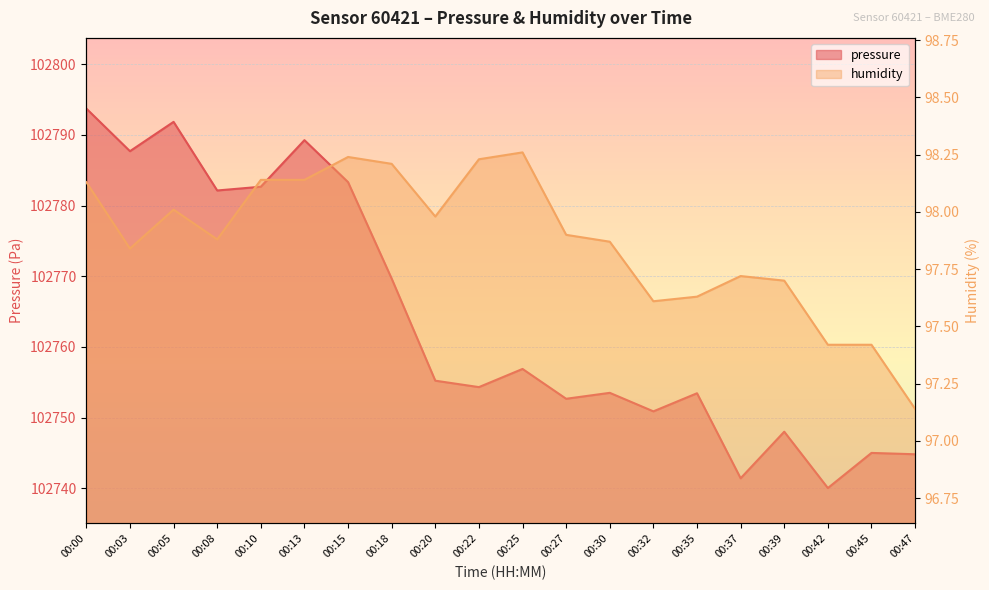

Reading right to left, extract all data points from this chart.

pressure: 102744.8	102745.0	102740.0	102748.0	102741.4	102753.4	102750.9	102753.5	102752.7	102756.9	102754.3	102755.2	102769.7	102783.3	102789.2	102782.7	102782.1	102791.8	102787.7	102793.7
humidity: 97.1	97.4	97.4	97.7	97.7	97.6	97.6	97.9	97.9	98.3	98.2	98.0	98.2	98.2	98.1	98.1	97.9	98.0	97.8	98.1